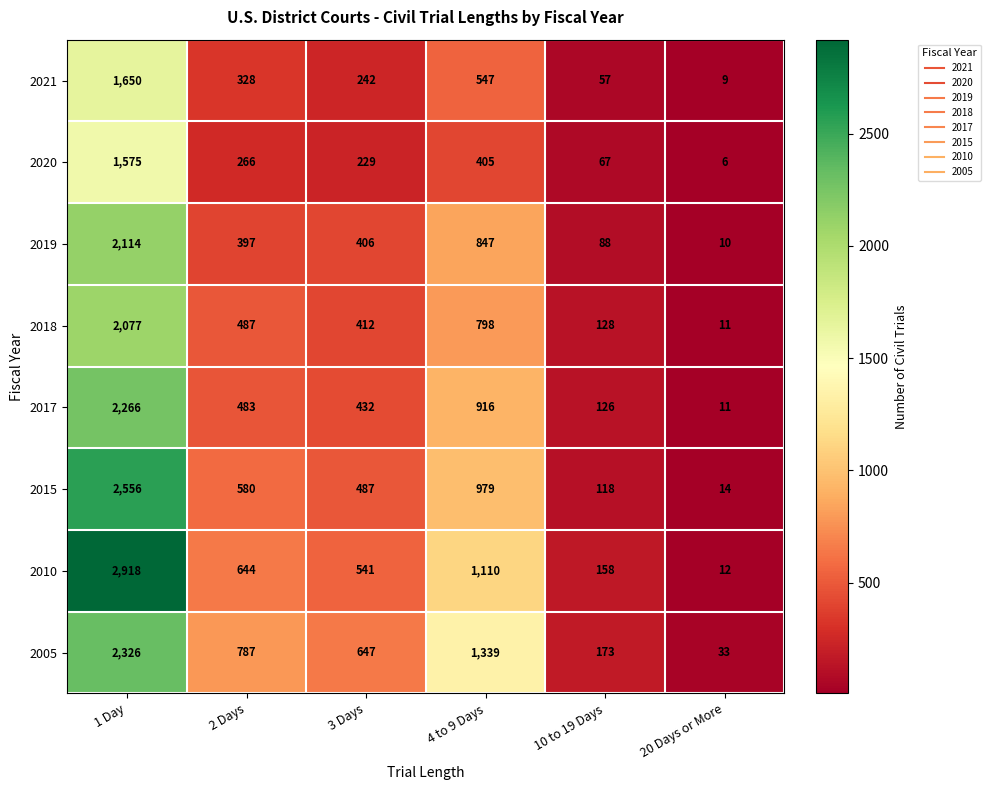

At how many categories does at least one series exceed 491?

4